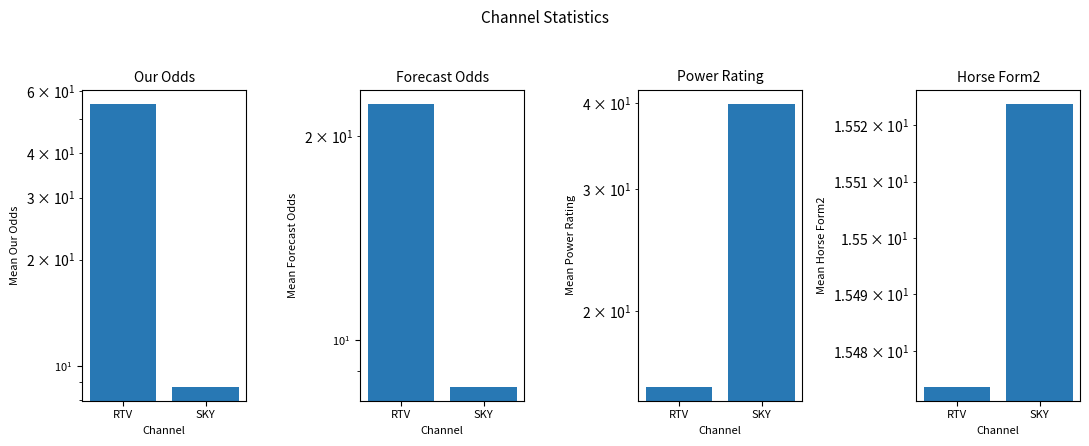

Which label corresponds to the smallest value in the chart?

SKY